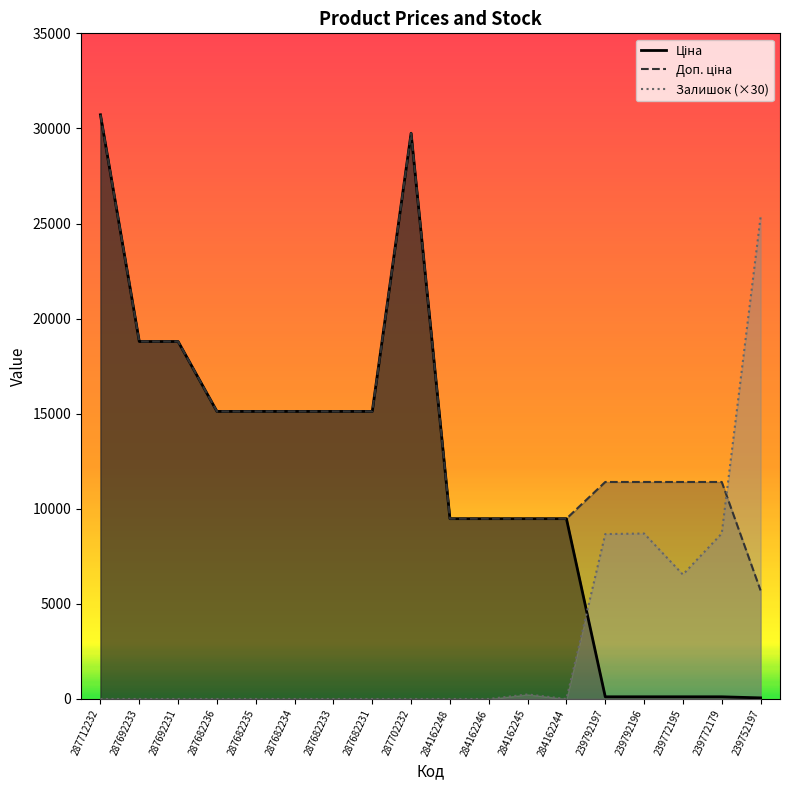

At which category is the sum across all series the highest?

287712232